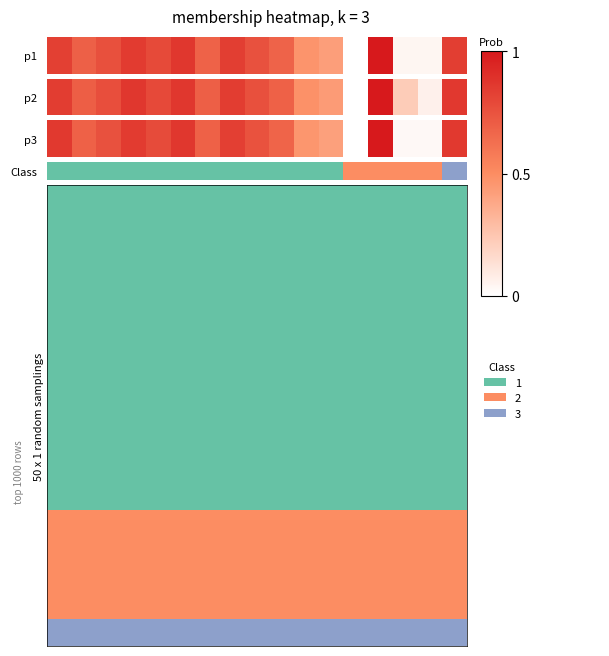

What is the greatest value displayed?

1.0